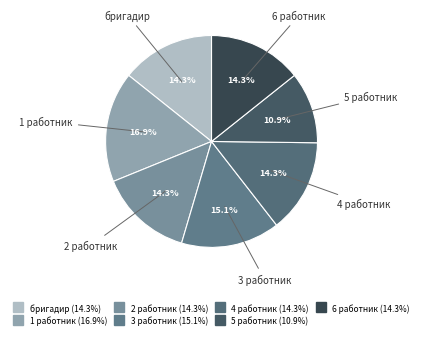

Which category has the biggest portion of the pie?

1 работник